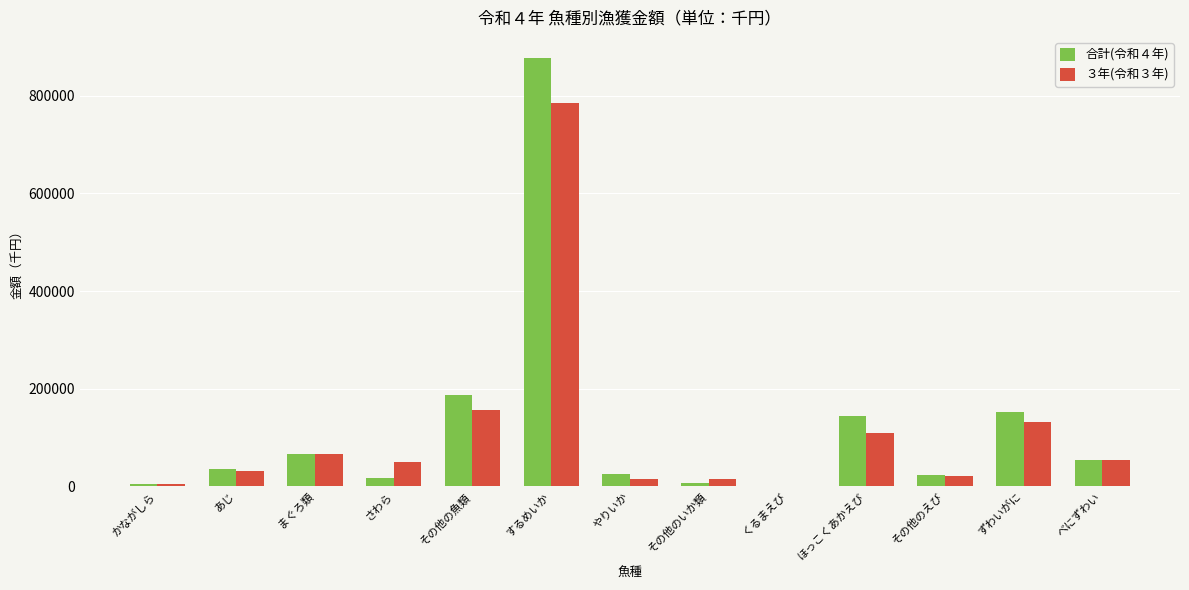

What is the spread (max minus min) of values at さわら?

31666